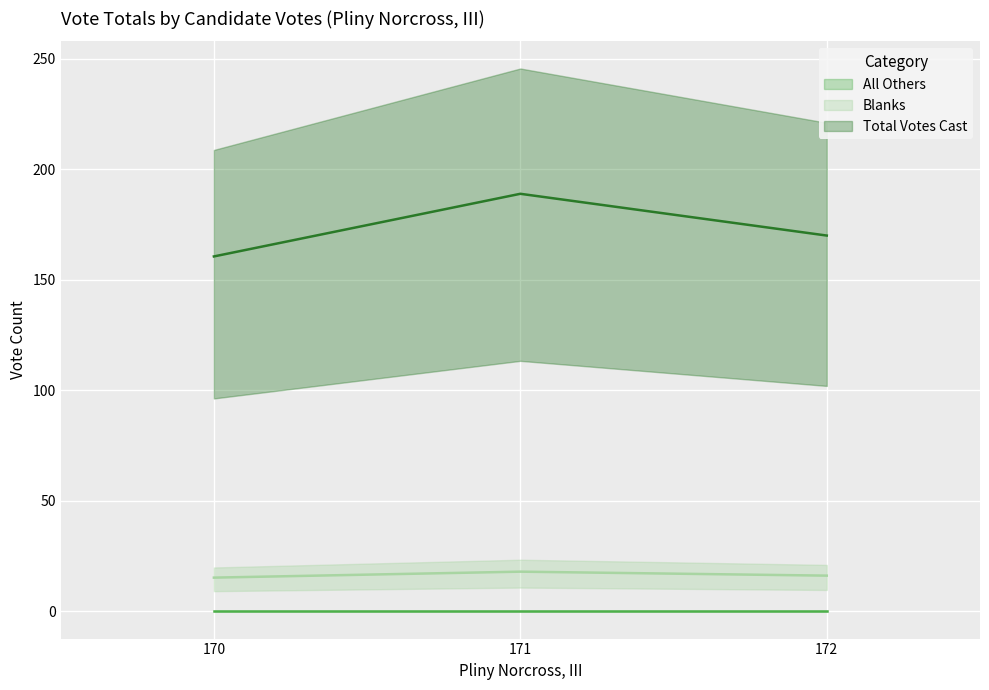

Reading right to left, what are all the values shown in this chart?

All Others (line): 172=0.0	171=0.0	170=0.0
Blanks (line): 172=16.2	171=18.0	170=15.3
Total Votes Cast (line): 172=170.1	171=189.0	170=160.7